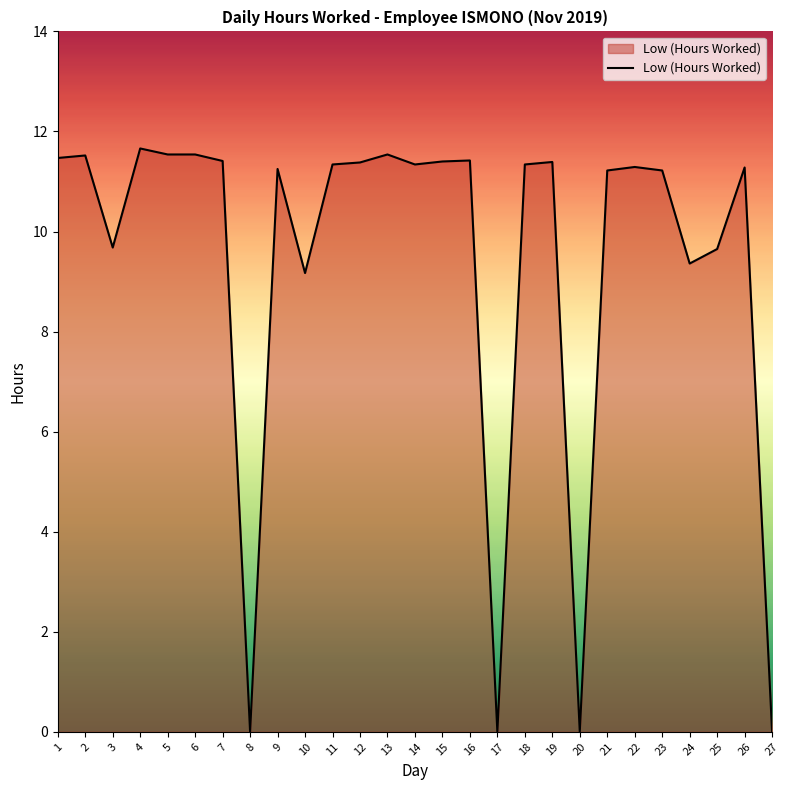

Where is the first local minimum?

3